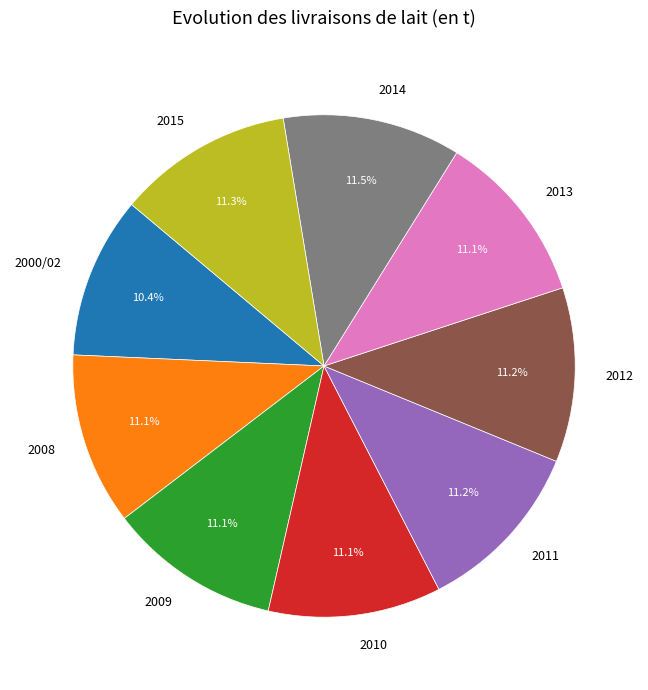

Count the number of slices in the pie.

9